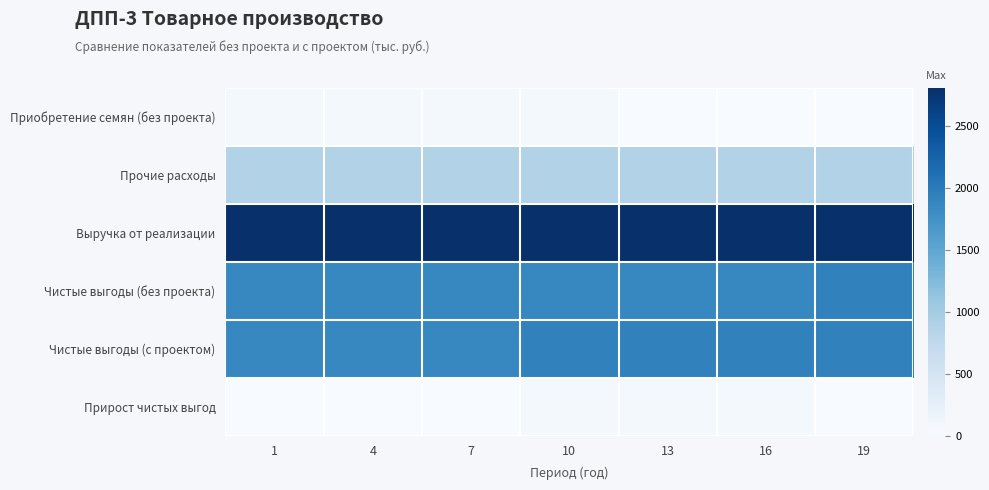

Rank the series at 4 from highest to lowest value.

Выручка от реализации, Чистые выгоды (без проекта), Чистые выгоды (с проектом), Прочие расходы, Приобретение семян (без проекта), Прирост чистых выгод